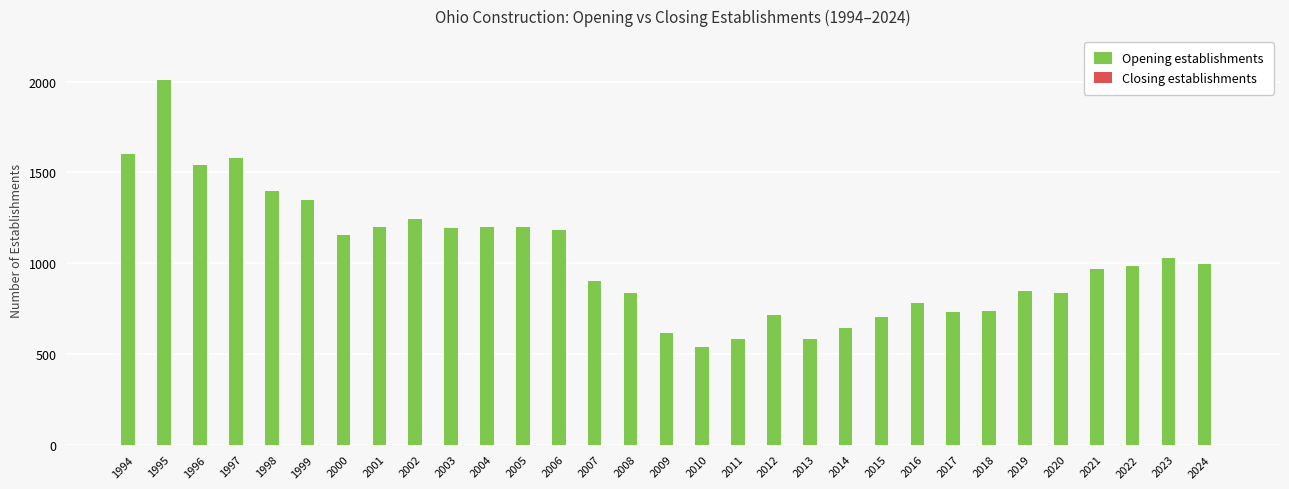

Which category has the highest value across all series?

1995